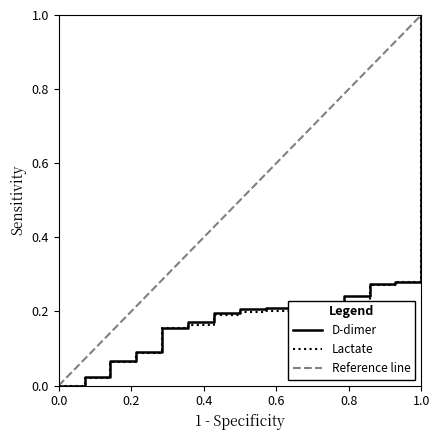

Which series has the largest total across all categories?

Reference line